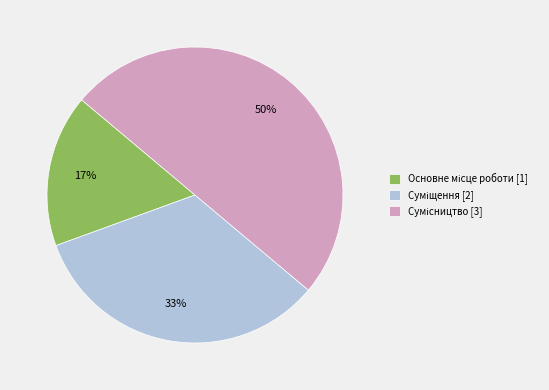

To the nearest percent, what is the difference between the largest and smallest slice percentages?

33%